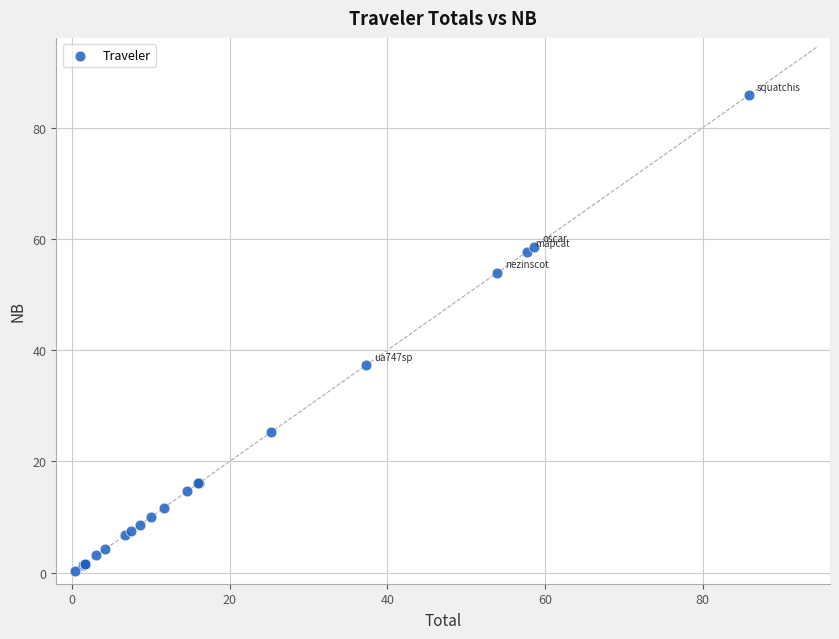

What Y value in the scatter plot is closest to 43?

37.3